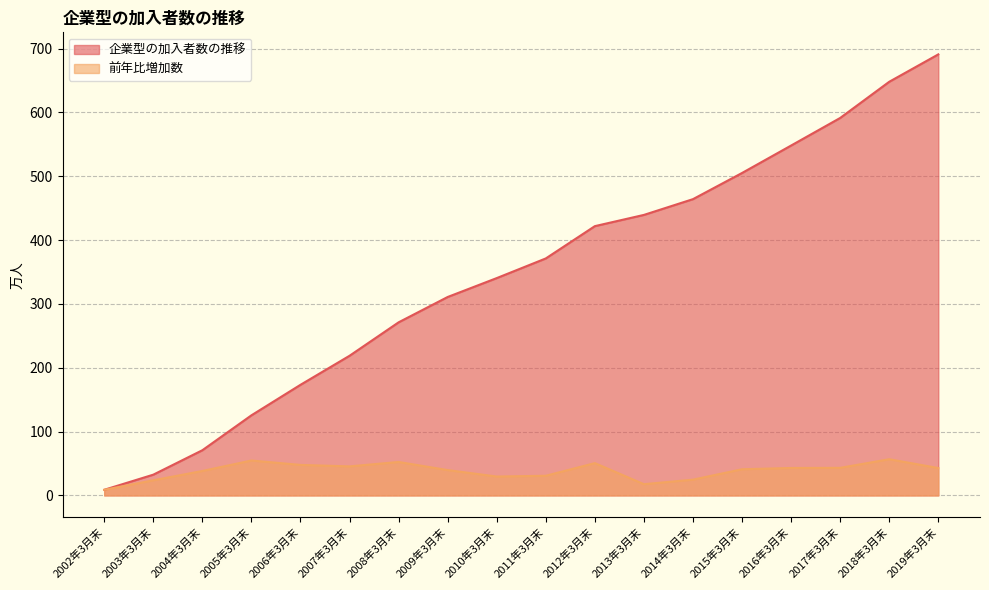

What is the spread (max minus min) of values at 2007年3月末?

173.3